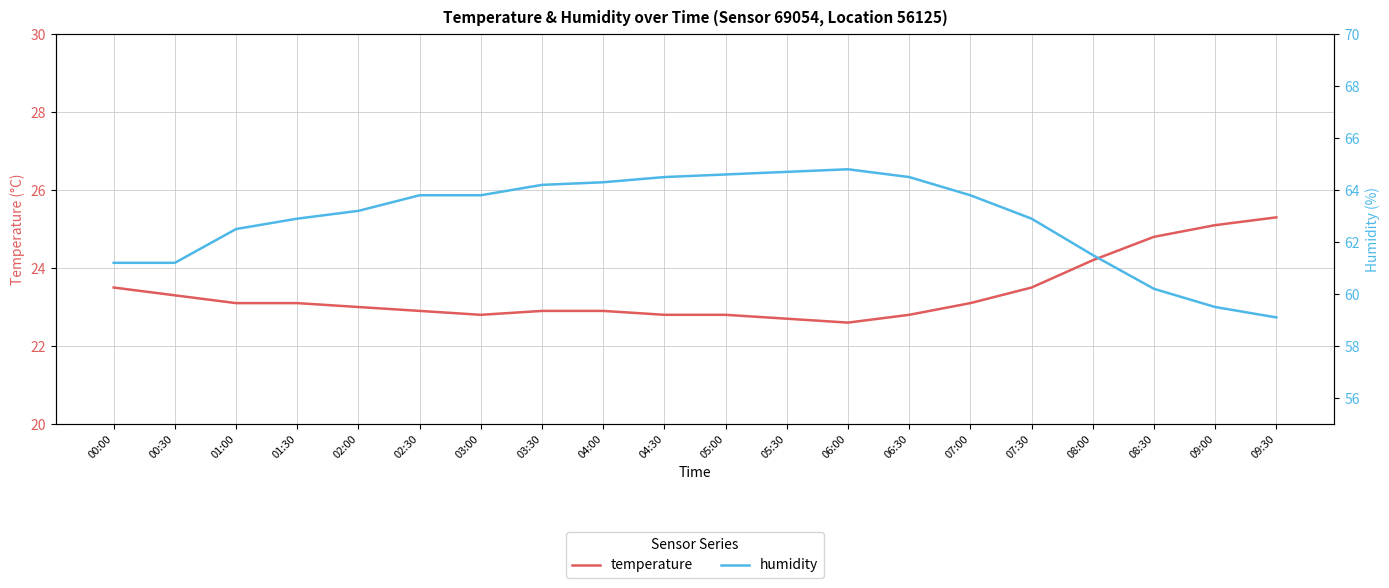

True or false: humidity and temperature intersect in this chart.

False